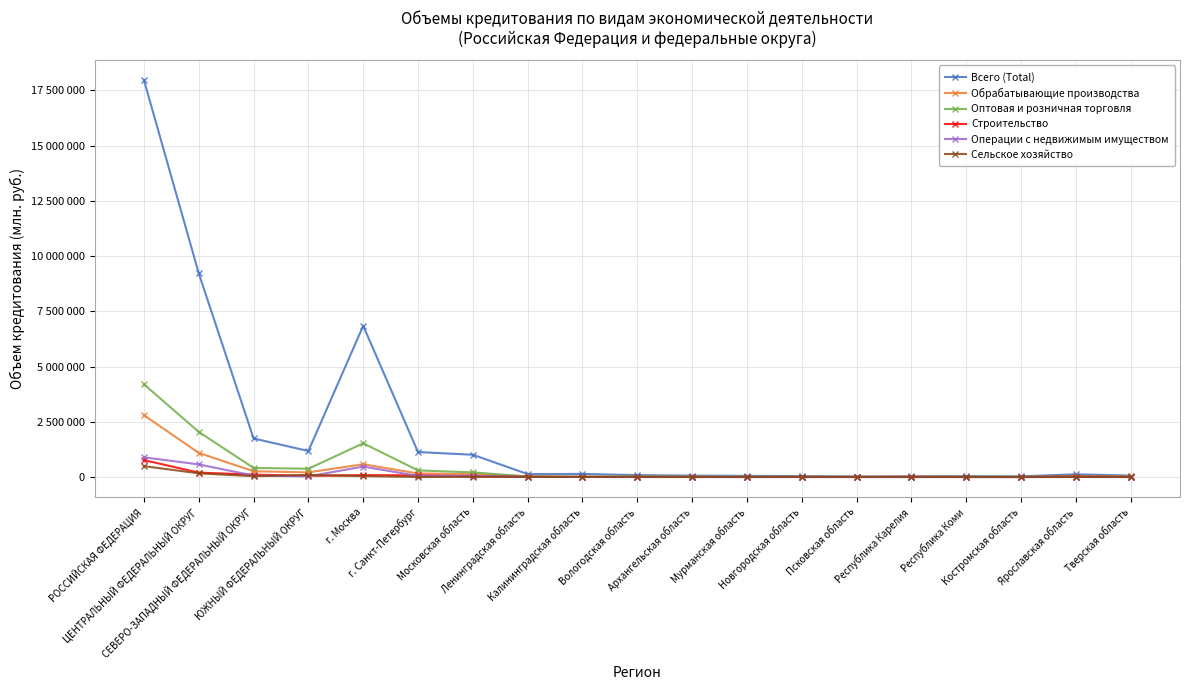

At which label does Сельское хозяйство first exceed 4017?

РОССИЙСКАЯ ФЕДЕРАЦИЯ